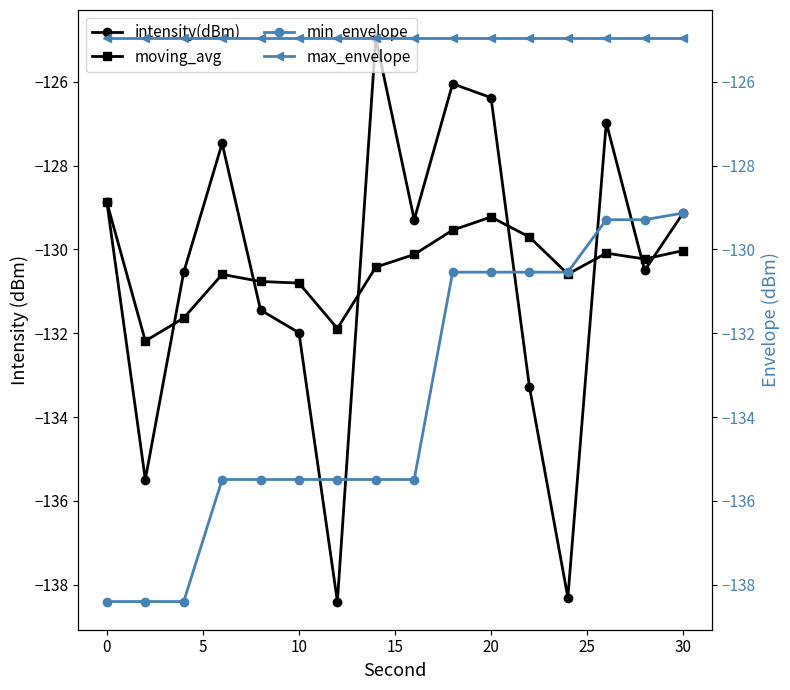

The value of moving_avg at 30 is -181.9. True or false?

False